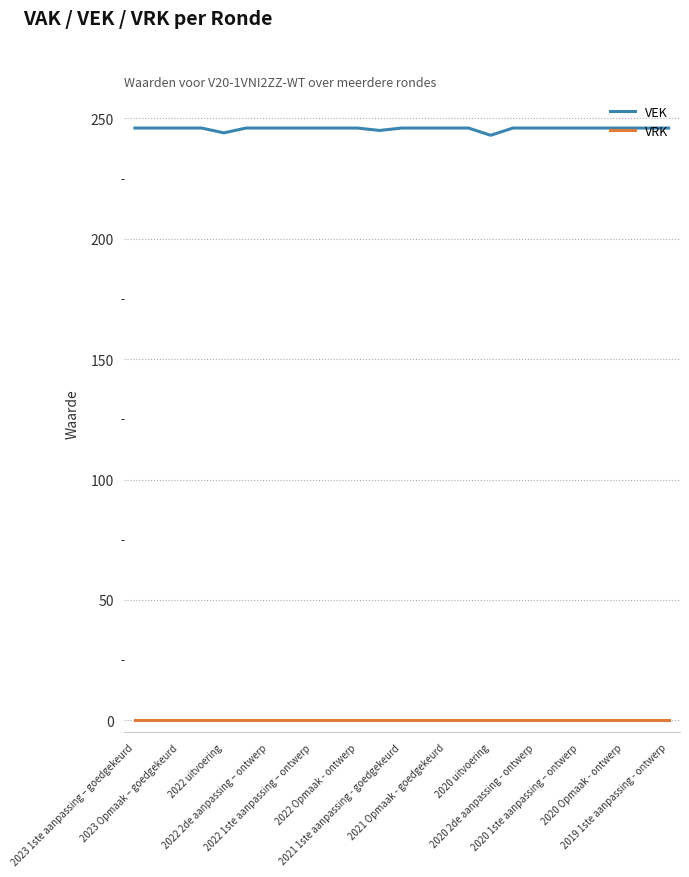

True or false: VEK and VRK intersect in this chart.

False